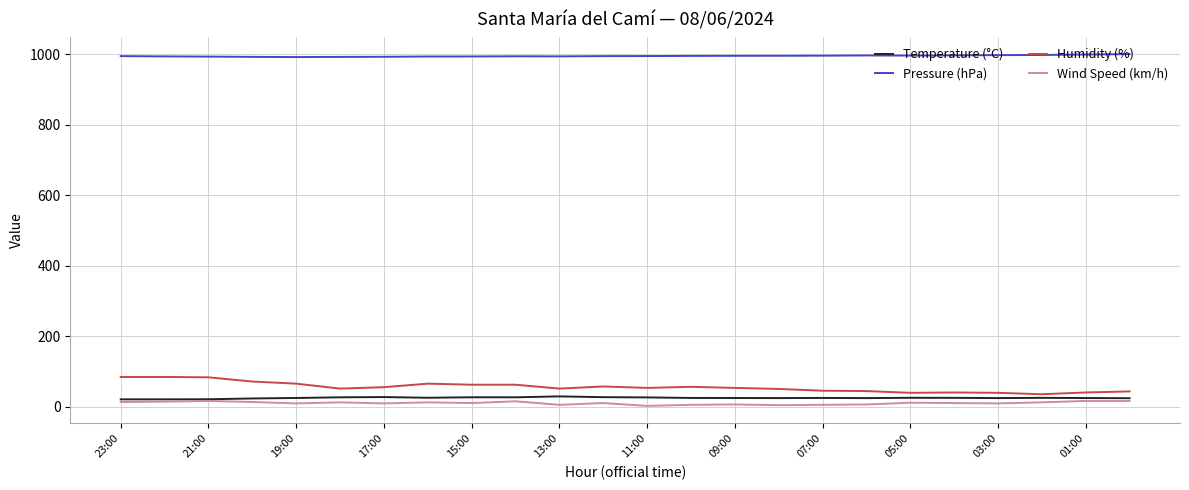

How many lines are shown in the chart?

4